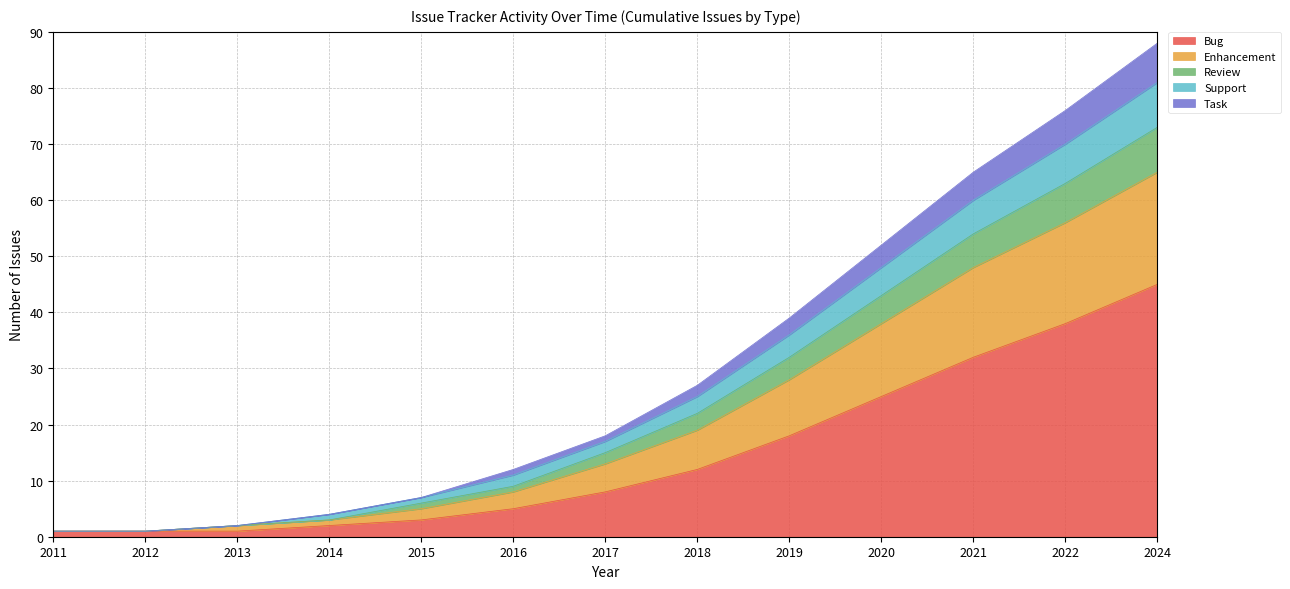

Does the chart display data point markers on the line(s)?

No